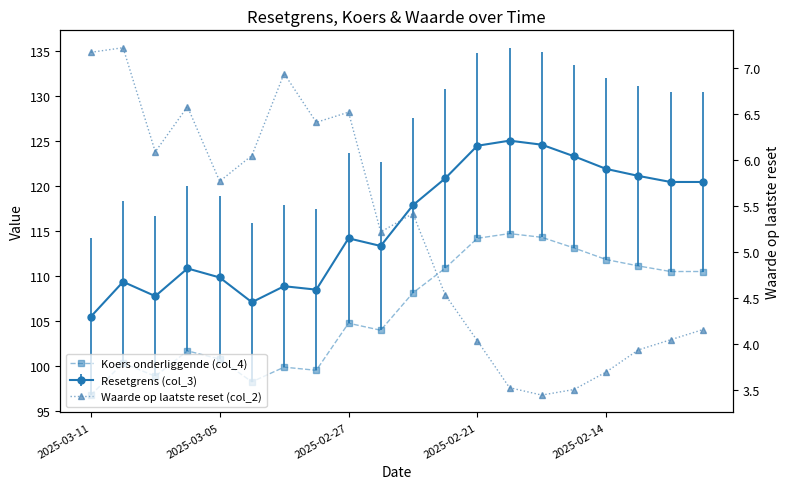

Is the value of Waarde op laatste reset (col_2) at 2025-02-21 greater than the value of Koers onderliggende (col_4) at 17?

No